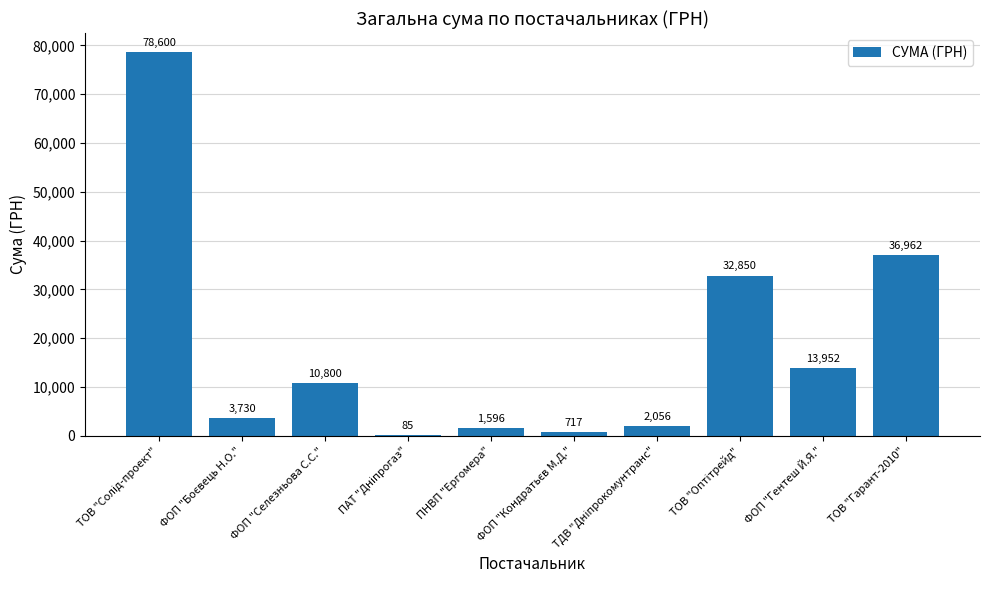

Are the bars horizontal?

No